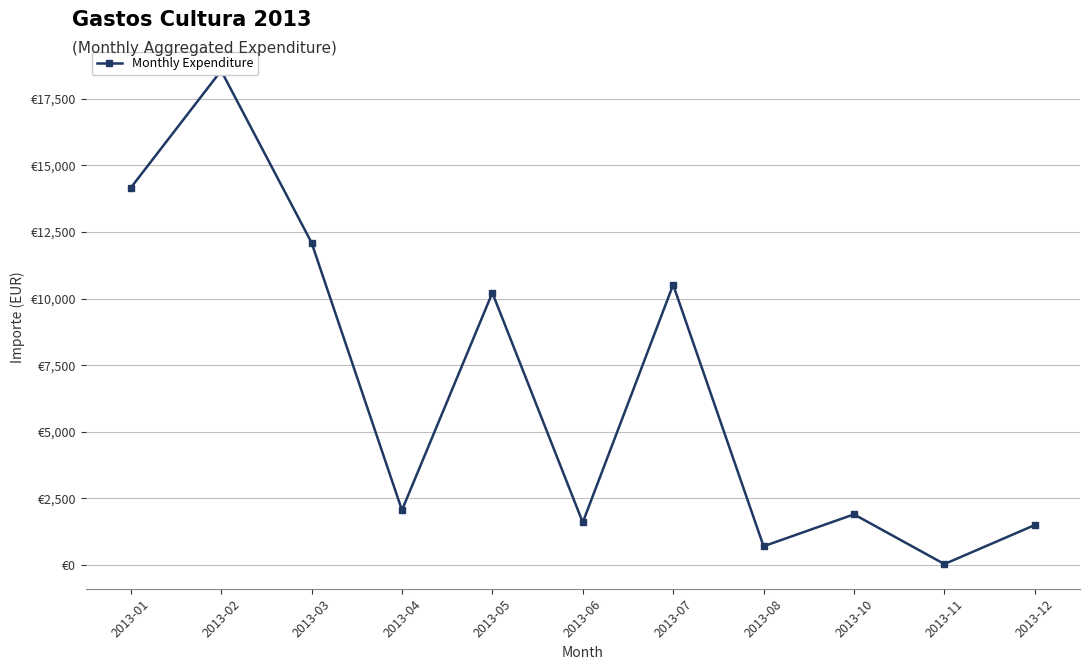

Reading left to right, transcribe all the data shown in this chart.

2013-01=14154.0	2013-02=18553.0	2013-03=12099.4	2013-04=2059.3	2013-05=10216.0	2013-06=1600.0	2013-07=10517.2	2013-08=704.0	2013-10=1901.1	2013-11=35.5	2013-12=1500.0